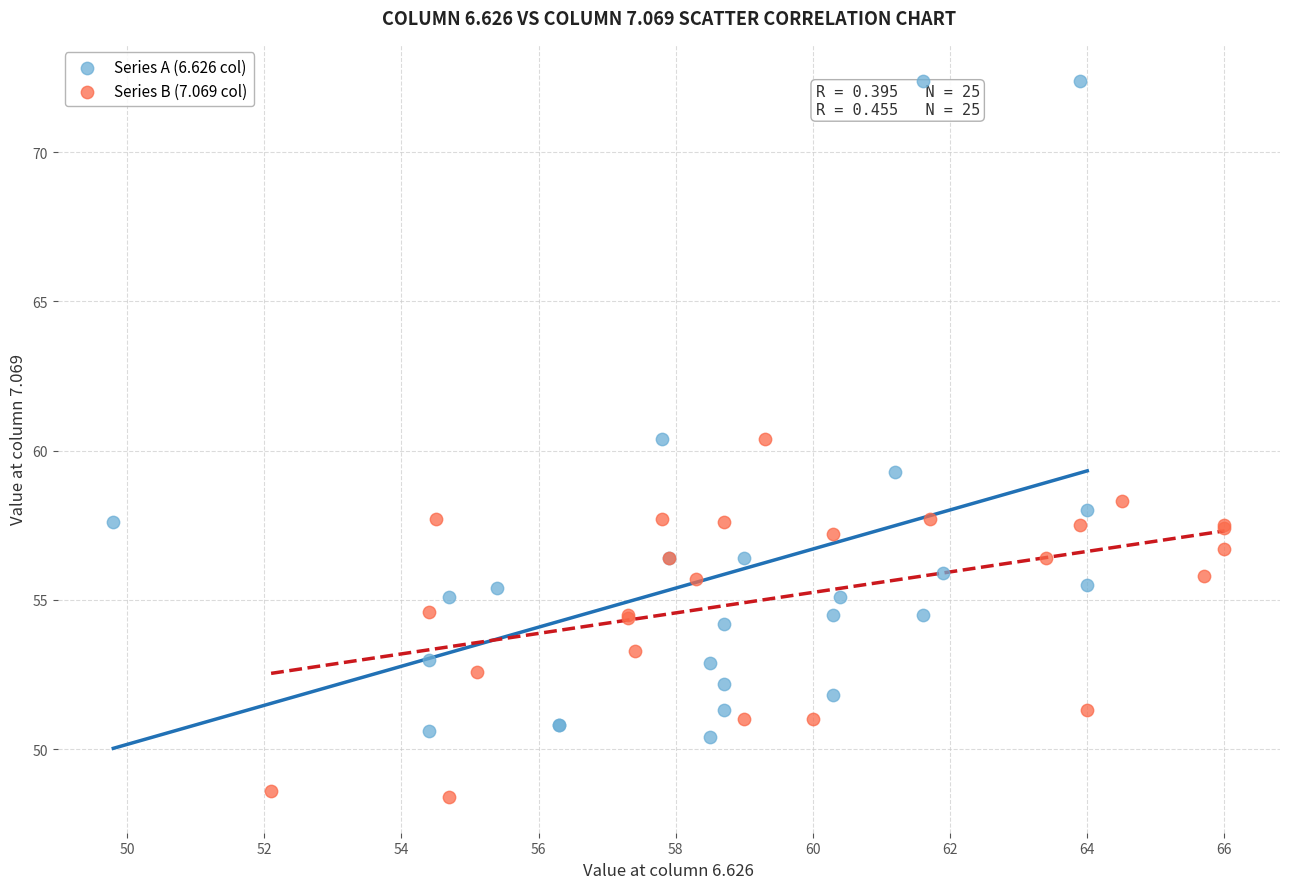

Which series reaches the maximum Y coordinate?

Series A (6.626 col)